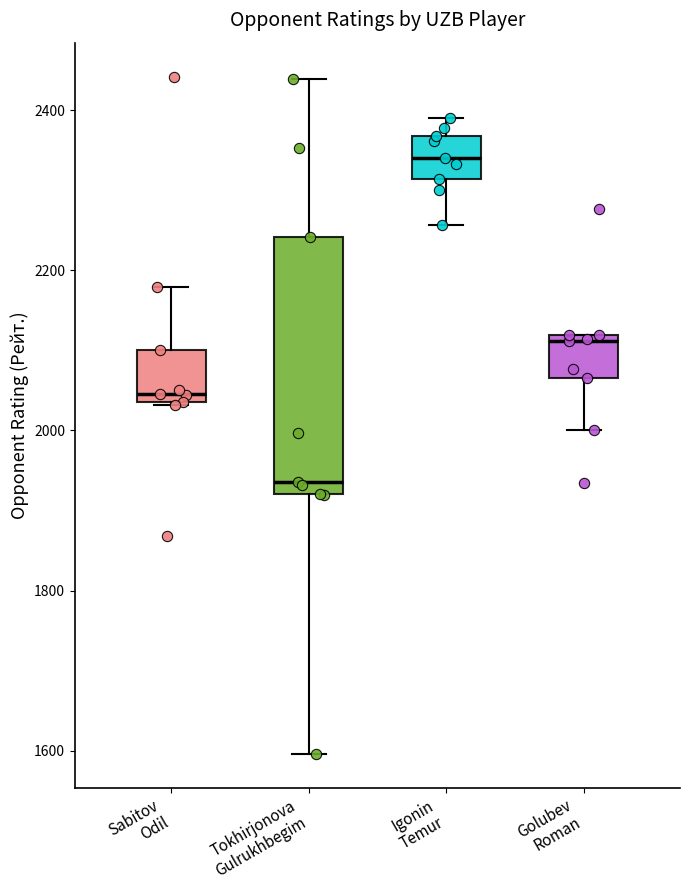

Reading left to right, read every box against the y-axis: the position of its median line, the range the box covers, and the ends of its whiskers. The values are not printed on the chart, so give them approximately, as read against the axis.

Sabitov Odil: median 2040 (just above the box's lower edge), box 2040 to 2100, whiskers 2040 to 2180
Tokhirjonova Gulrukhbegim: median 1940, box 1920 to 2240, whiskers 1600 to 2440
Igonin Temur: median 2340, box 2320 to 2360, whiskers 2260 to 2400
Golubev Roman: median 2120 (just below the box's upper edge), box 2060 to 2120, whiskers 2000 to 2120